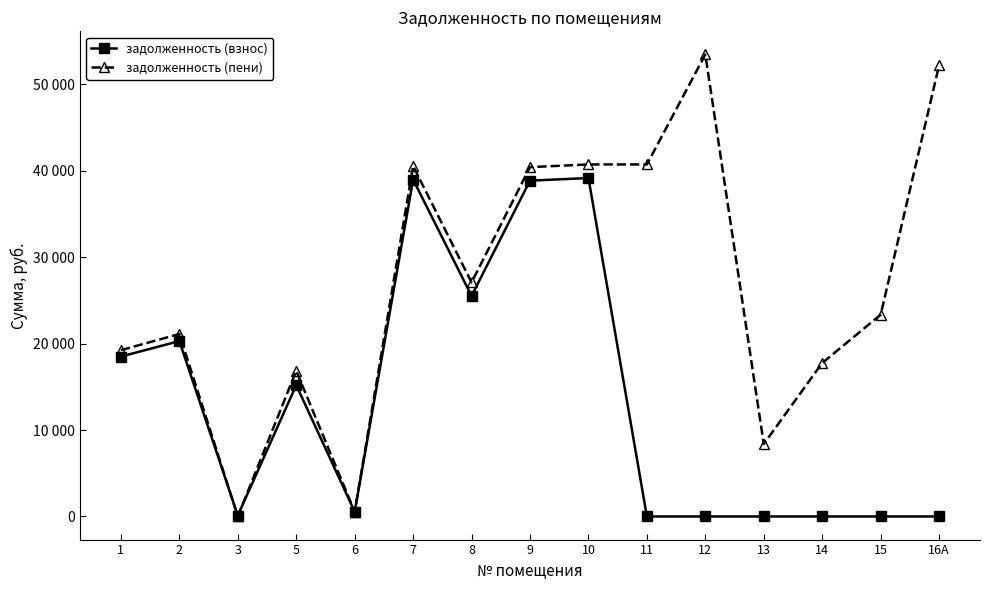

What is the value of the задолженность (пени) point at the 11th from the left?

53457.8